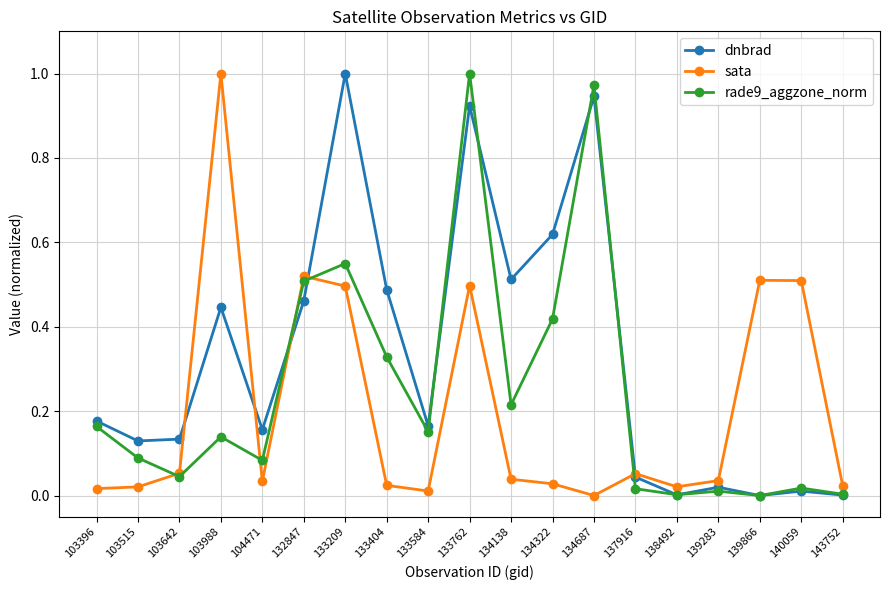

Is it true that dnbrad equals 0.8 at 134322?

False